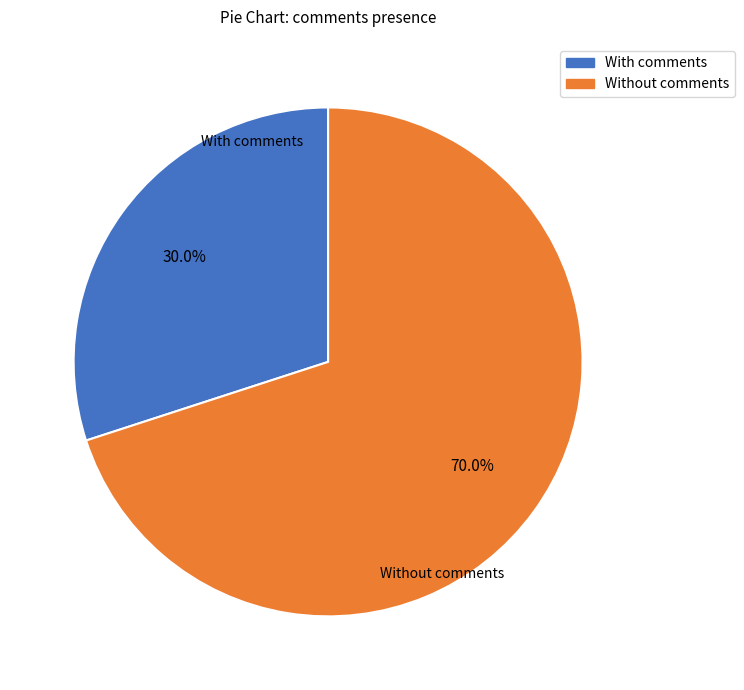

Does any single category account for the majority?

Yes